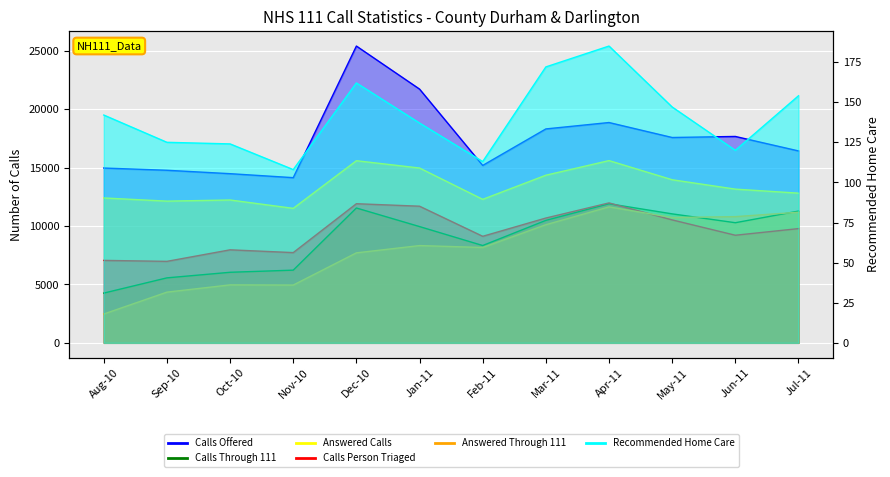

After their last crossing, which series has the higher values: Calls Person Triaged or Answered Through 111?

Answered Through 111